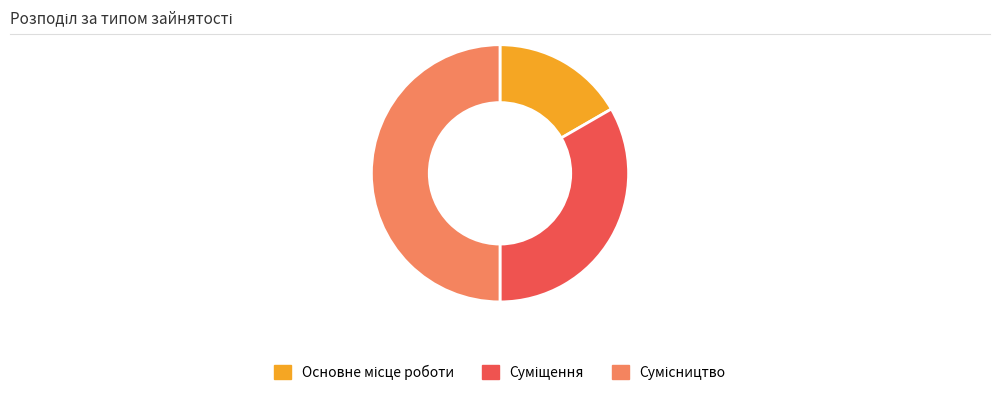

Count the number of slices in the pie.

3